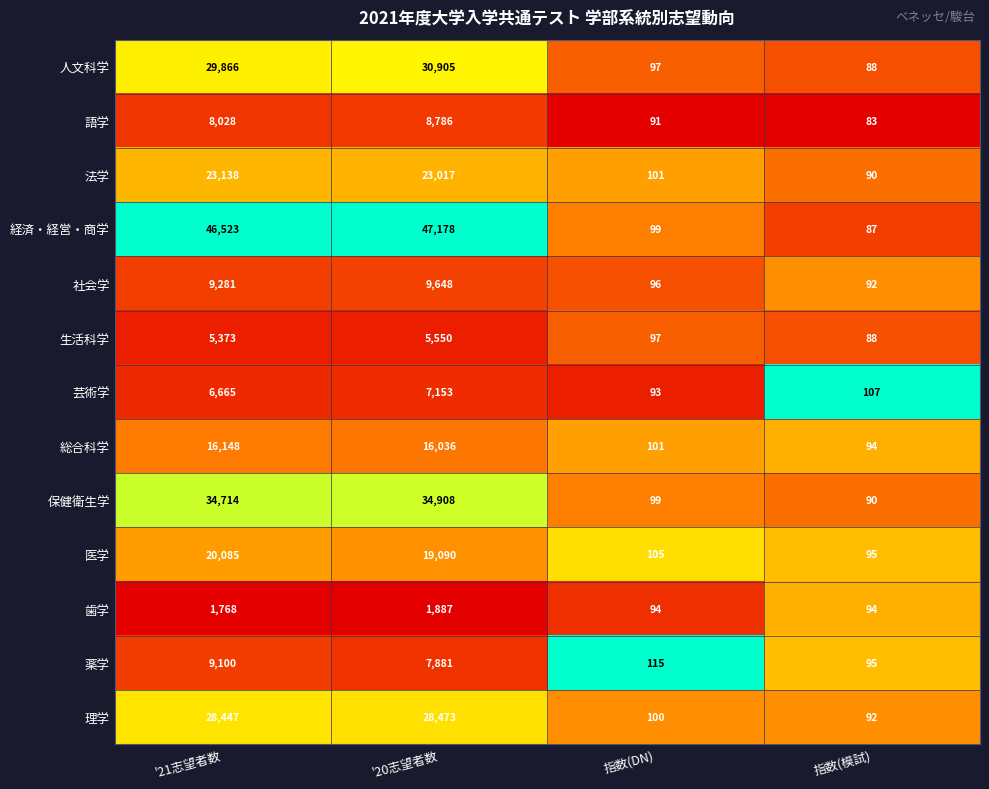

Which label corresponds to the smallest value in the chart?

指数(模試)